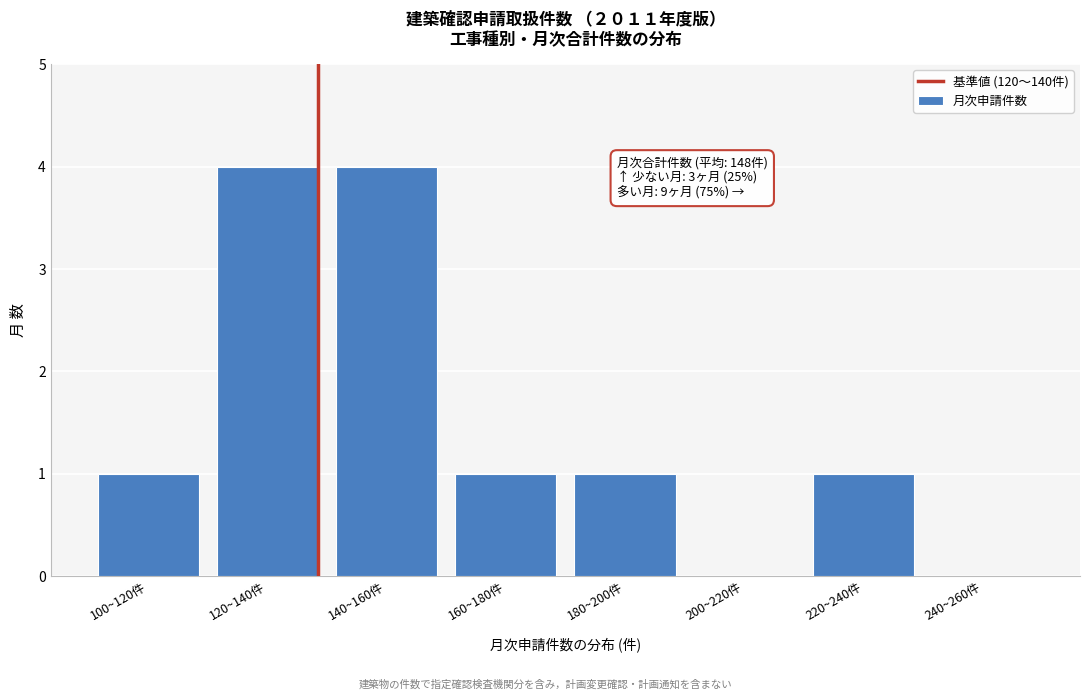

Reading left to right, transcribe all the data shown in this chart.

100~120件=1	120~140件=4	140~160件=4	160~180件=1	180~200件=1	200~220件=0	220~240件=1	240~260件=0